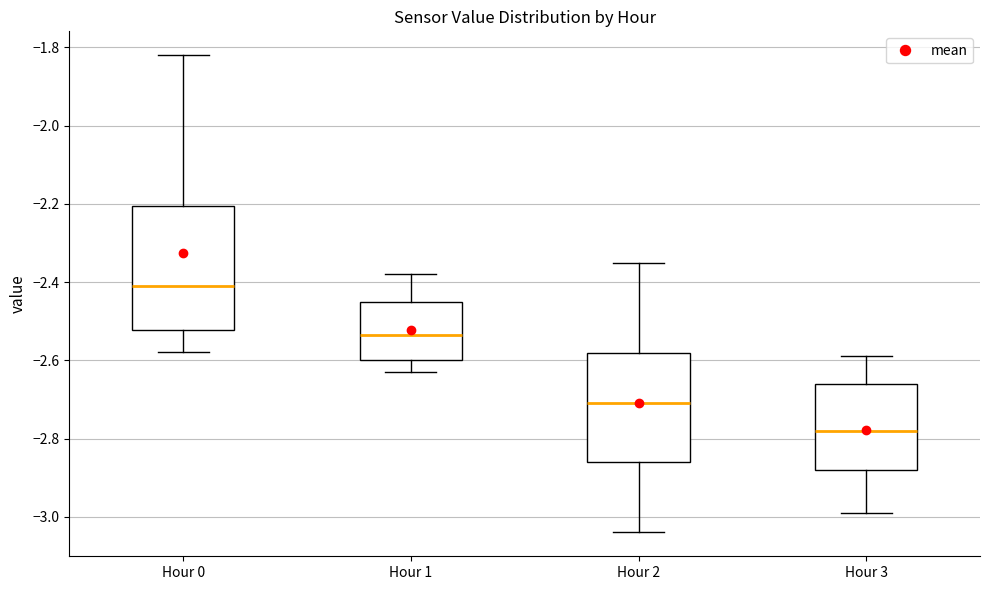

Reading left to right, transcribe this box plot: for each box, give where its median line is, the range the box spans, and where its two whiskers end, as read against the y-axis. The values are not printed on the chart, so give them approximately, as read against the axis.

Hour 0: median -2.40, box -2.52 to -2.20, whiskers -2.58 to -1.82
Hour 1: median -2.54, box -2.60 to -2.44, whiskers -2.62 to -2.38
Hour 2: median -2.70, box -2.86 to -2.58, whiskers -3.04 to -2.34
Hour 3: median -2.78, box -2.88 to -2.66, whiskers -2.98 to -2.58